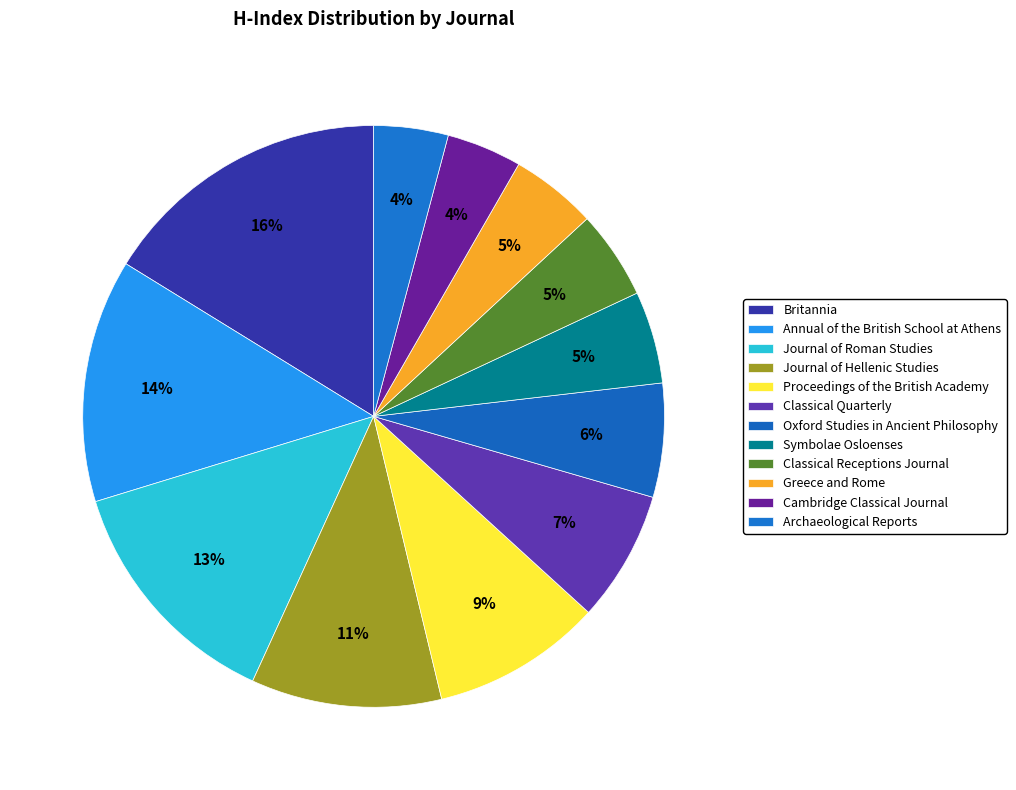

What portion of the pie excludes Archaeological Reports?

95.9%